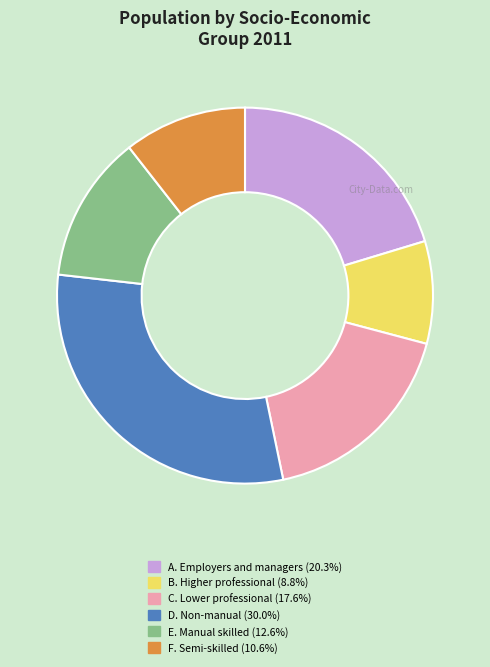

Which slice is the smallest?

B. Higher professional